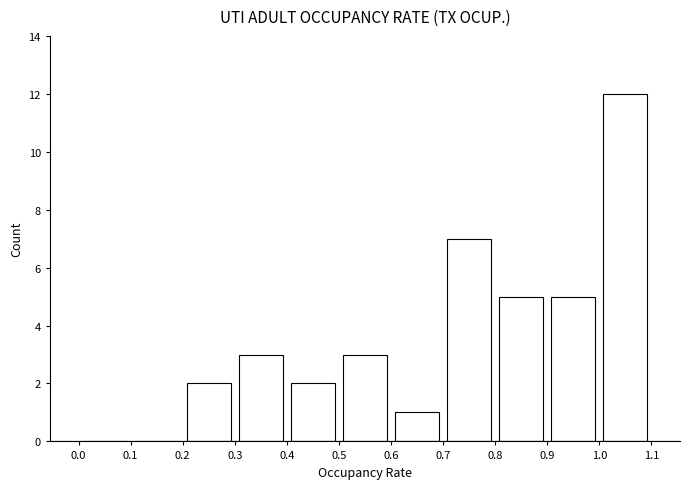

How tall is the bar that spans 0.2 to 0.3 on the x-axis? The values are not printed on the chart, so give them approximately, as read against the axis.

2